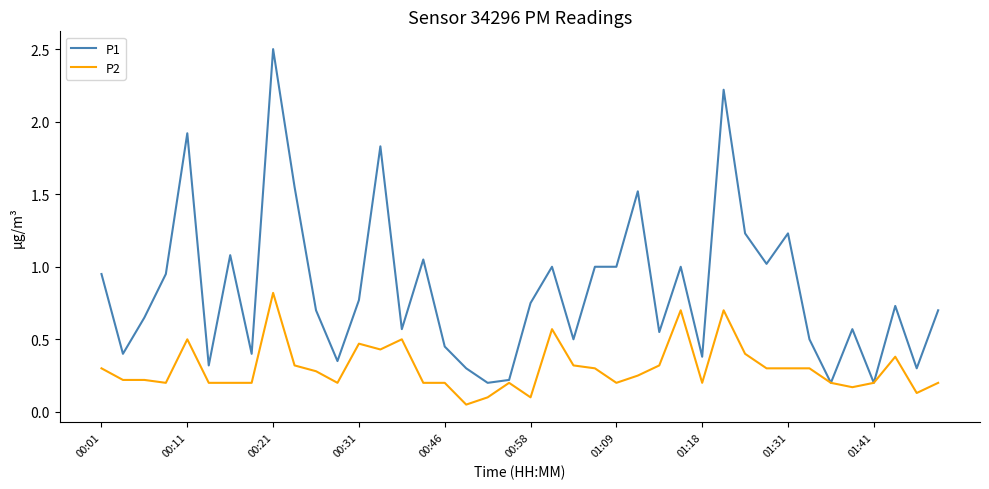

Which series has the largest range (max minus min)?

P1